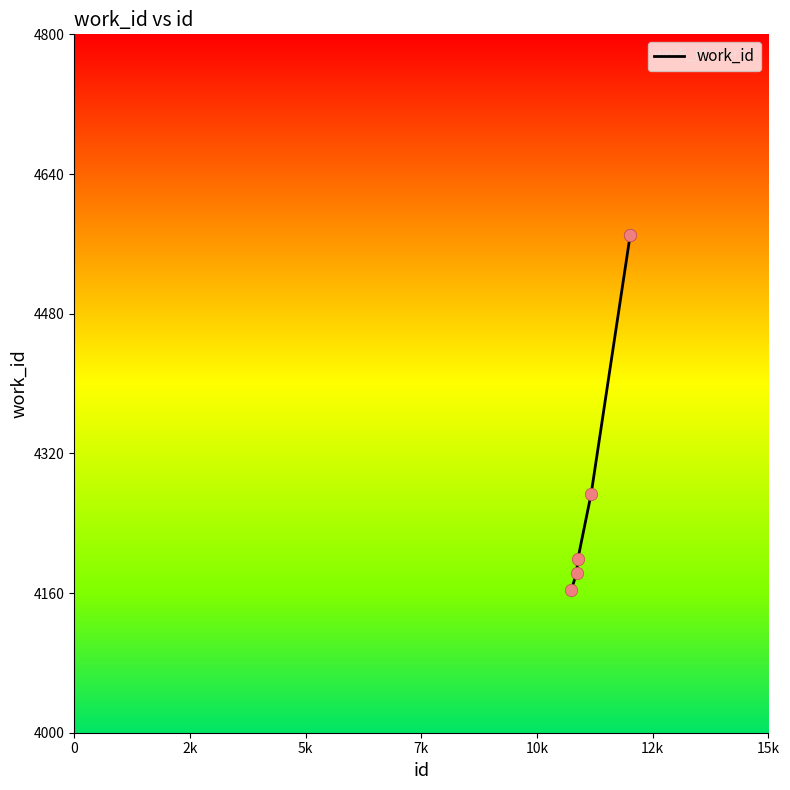

True or false: there are more than 1 points higher than both neighbors.

False